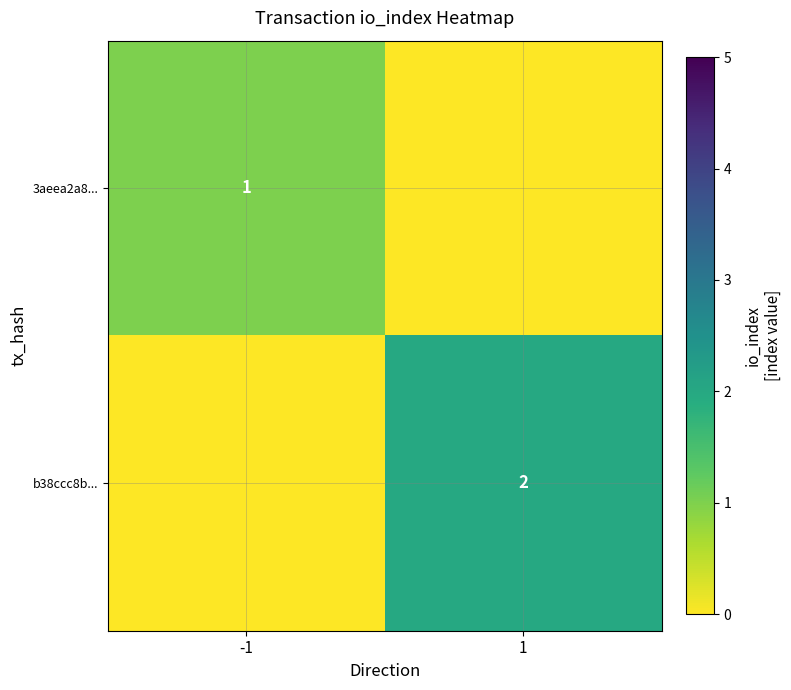

At which category does the chart reach its peak across all series?

1